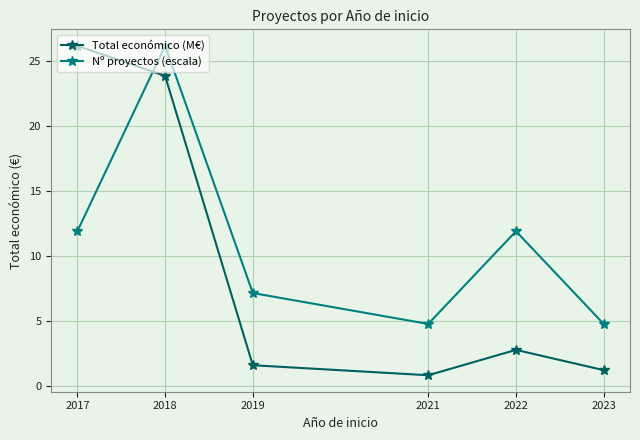

Rank the series by their average value, from lowest to highest.

Total económico (M€), Nº proyectos (escala)